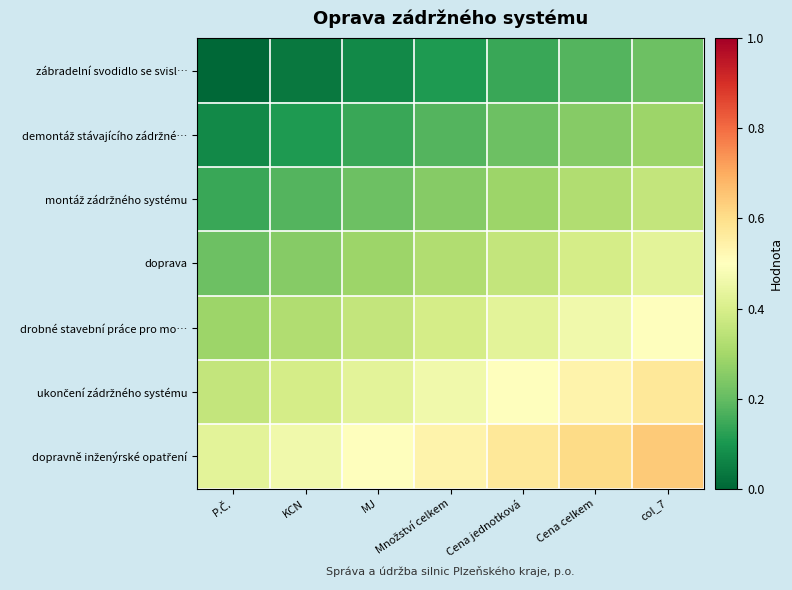

Which series changed the most between Množství celkem and col_7?

dopravně inženýrské opatření